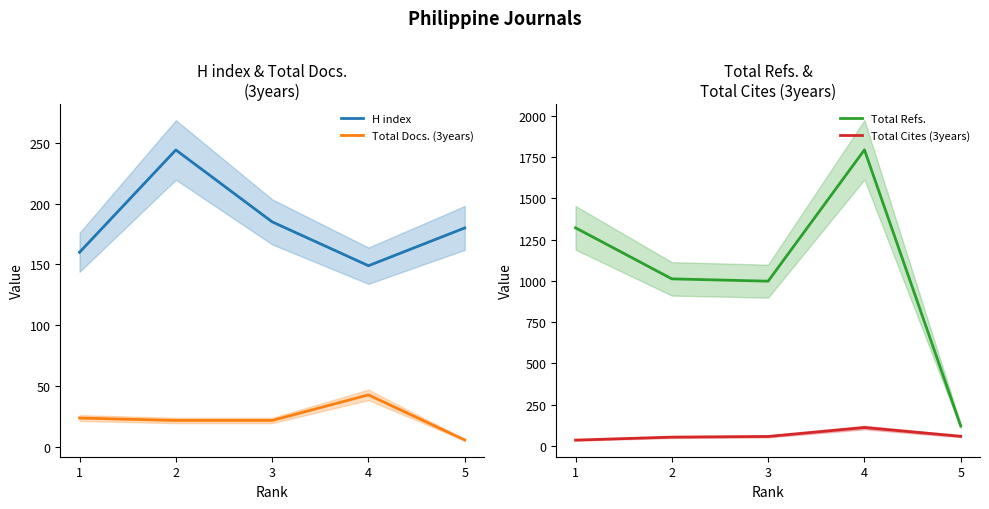

What is the smallest value displayed?

6